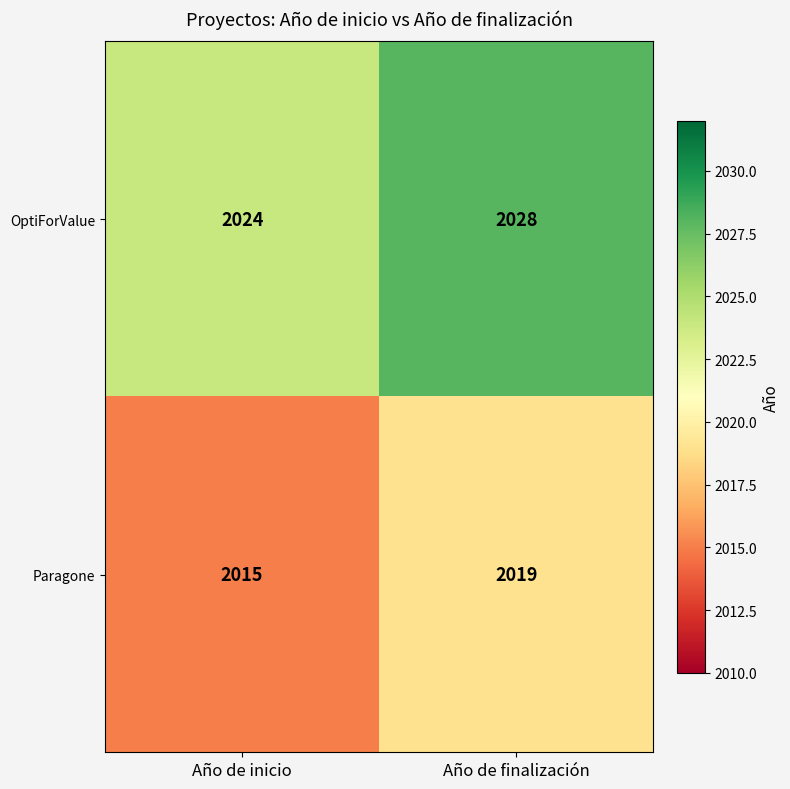

What is the difference between the highest and lowest values at Año de finalización?

9